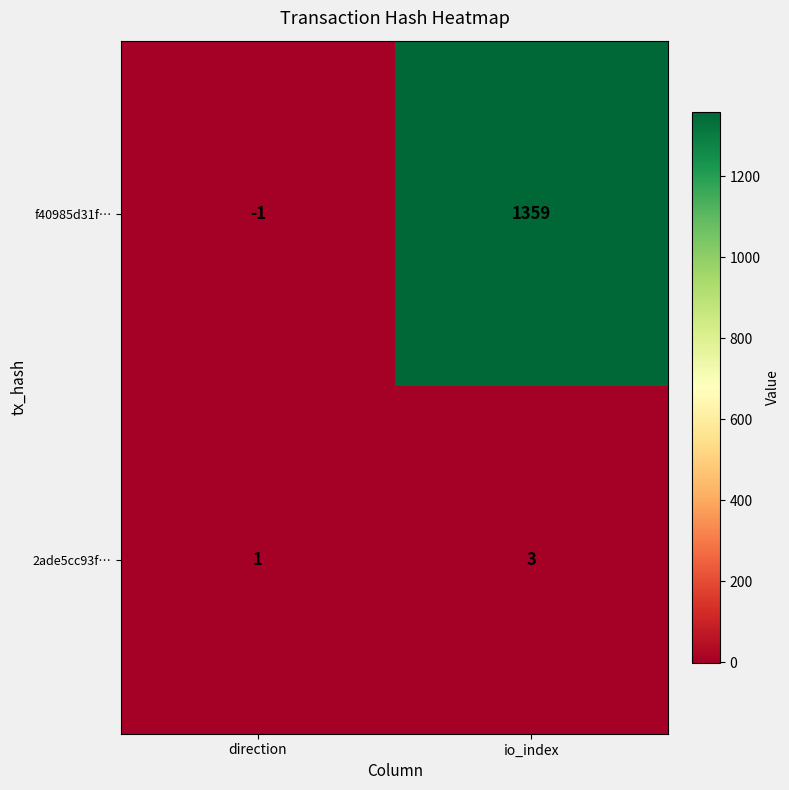

List the labels in order of 2ade5cc93f… value, smallest first.

direction, io_index